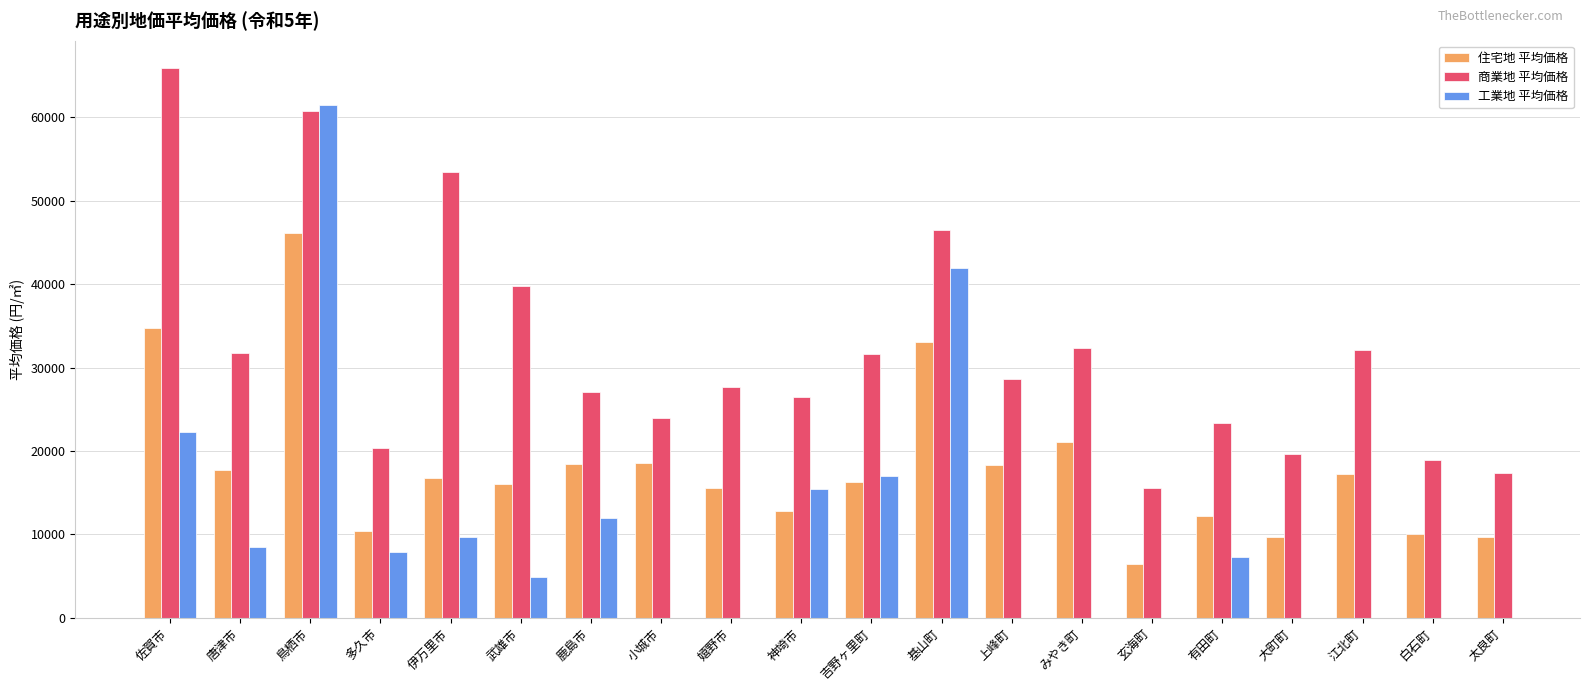

What is the sum of the 住宅地 平均価格 values at 江北町 and 太良町?

26900